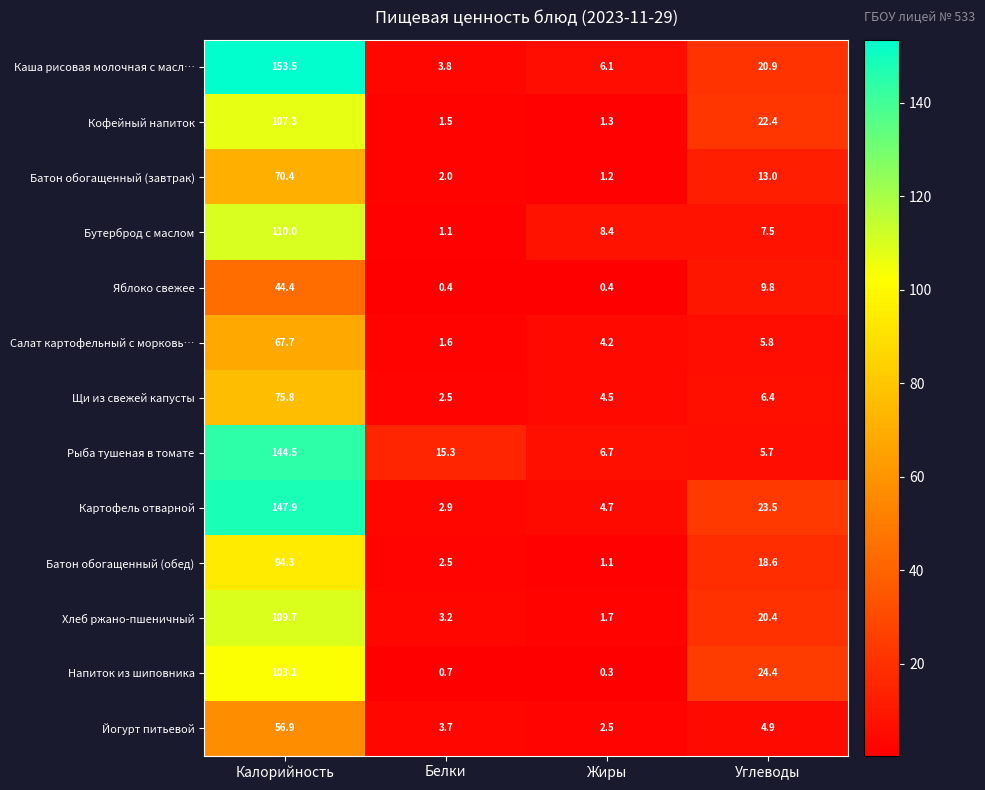

What is the average value of the Каша рисовая молочная с масл… series?

46.1